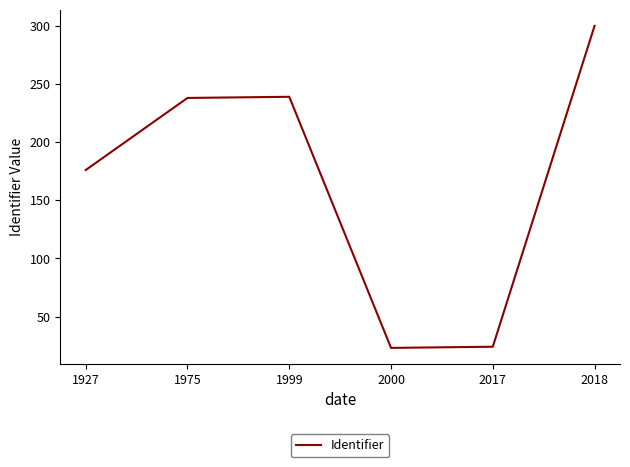

What is the change in value from 1927 to 1999?

+63